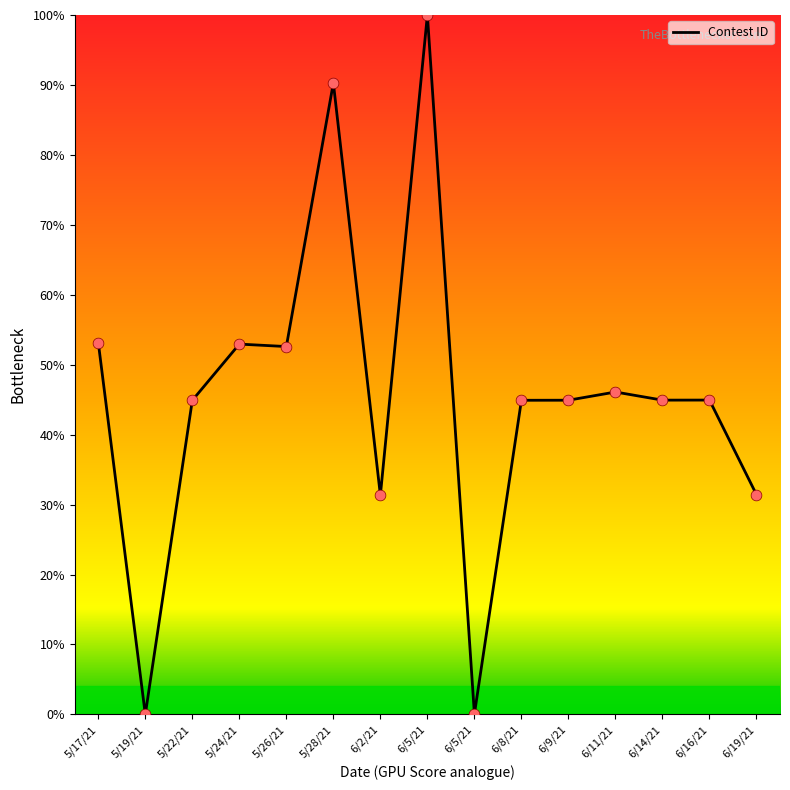

Approximately how many times larger is the value at 5/26/21 compared to 5/24/21?

1.0